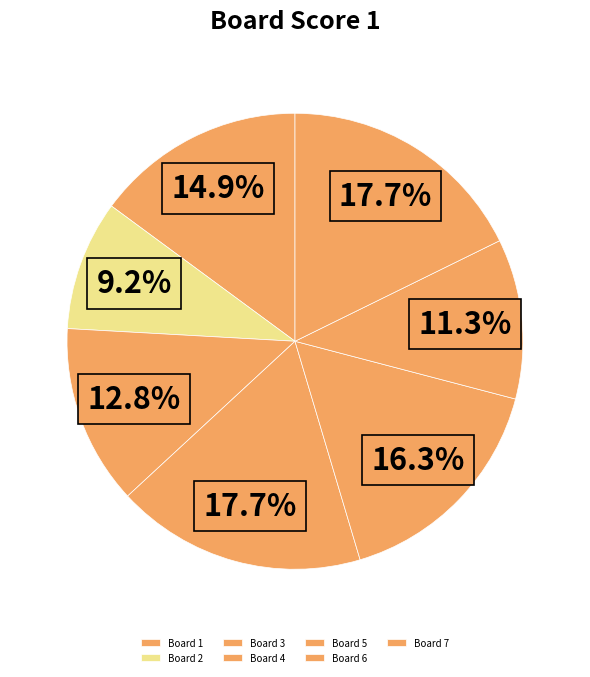

Rank the categories by value from highest to lowest.

Board 4, Board 7, Board 5, Board 1, Board 3, Board 6, Board 2